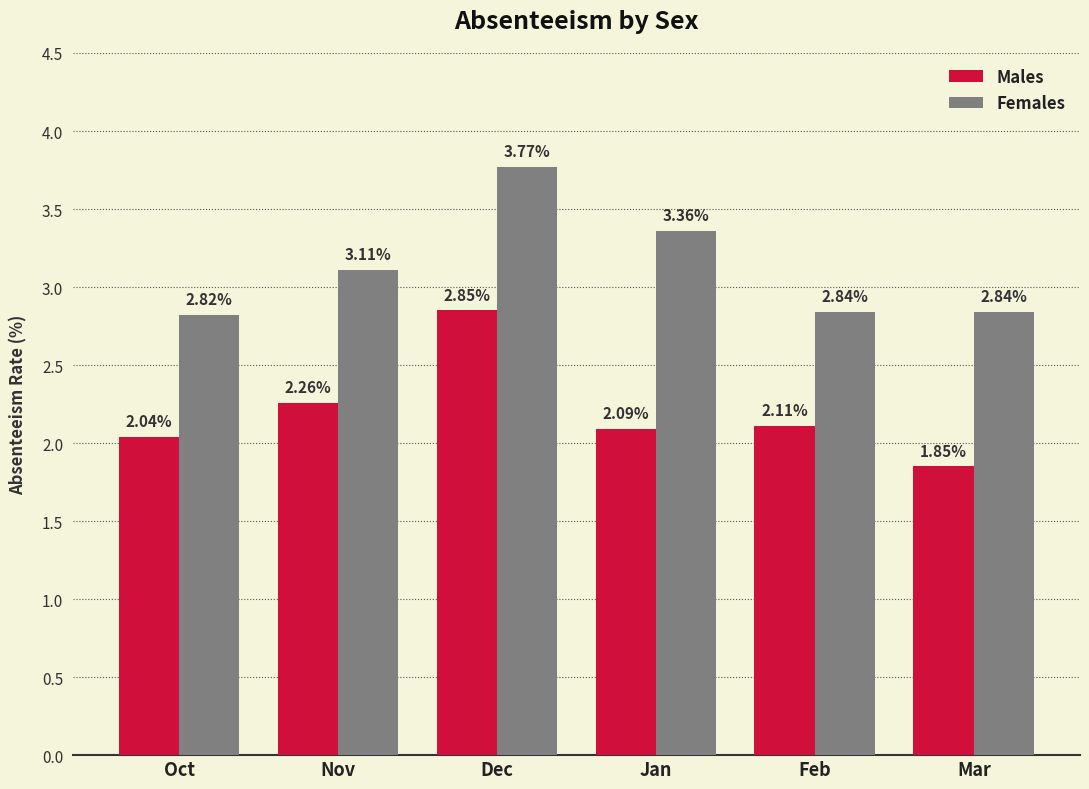

What are all the series names shown in the legend?

Males, Females